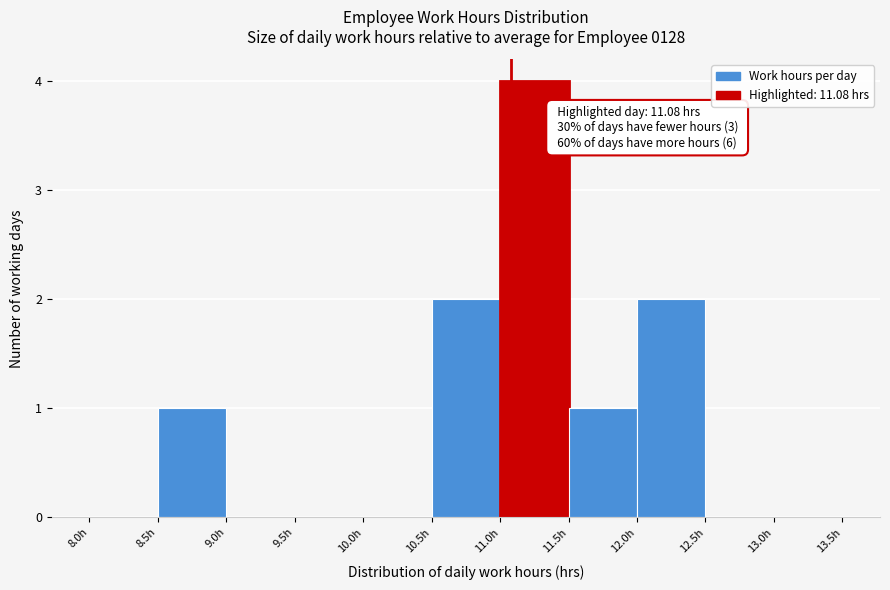

Over which range of the x-axis is the bar tallest?

11.0 to 11.5